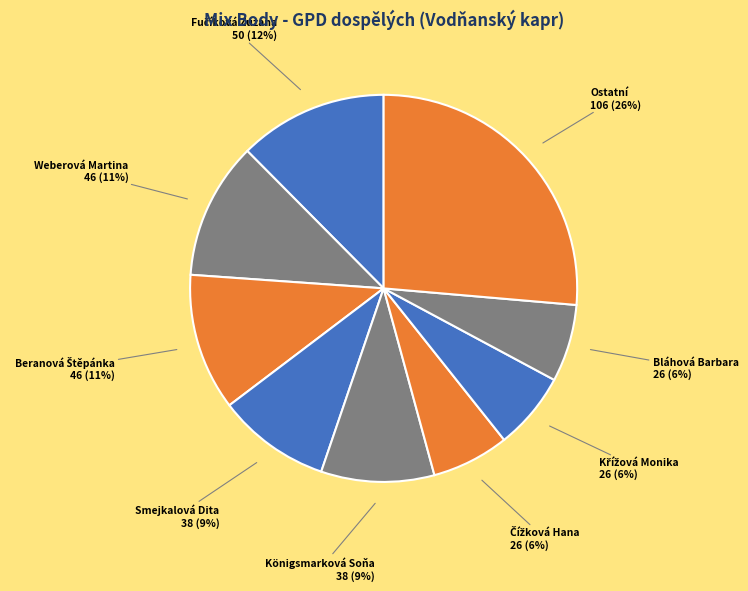

What is the largest slice in the pie chart?

Ostatní